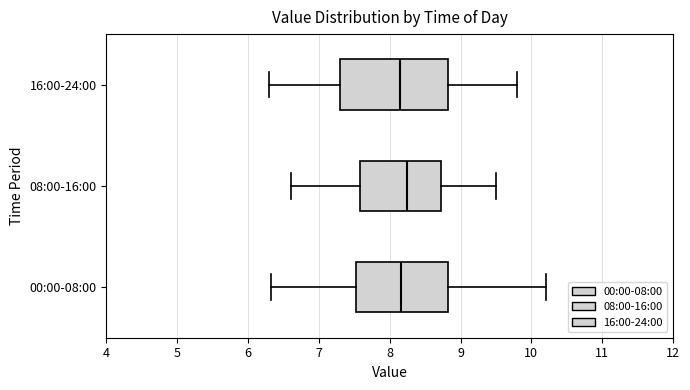

Comparing the boxes themselves (not the whiskers), which one is the widest?

16:00-24:00